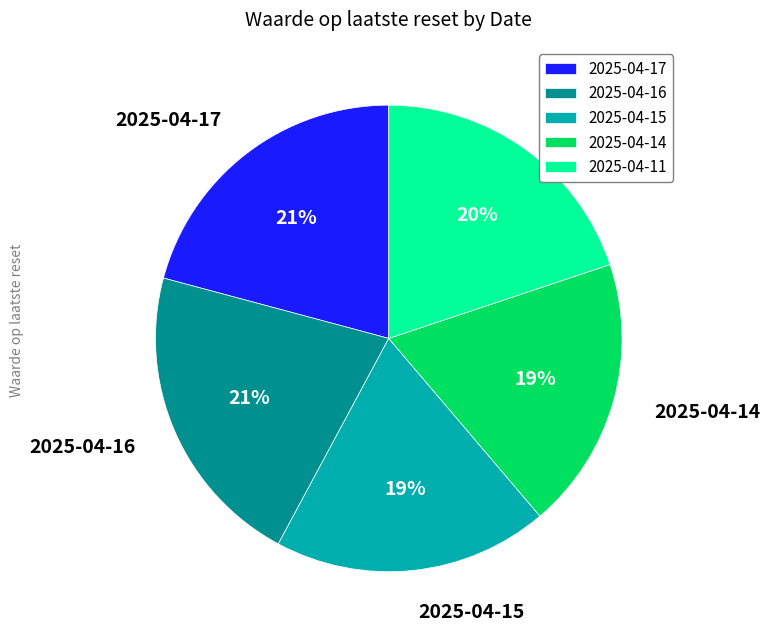

To the nearest percent, what percentage of the pie is 2025-04-15?

19%